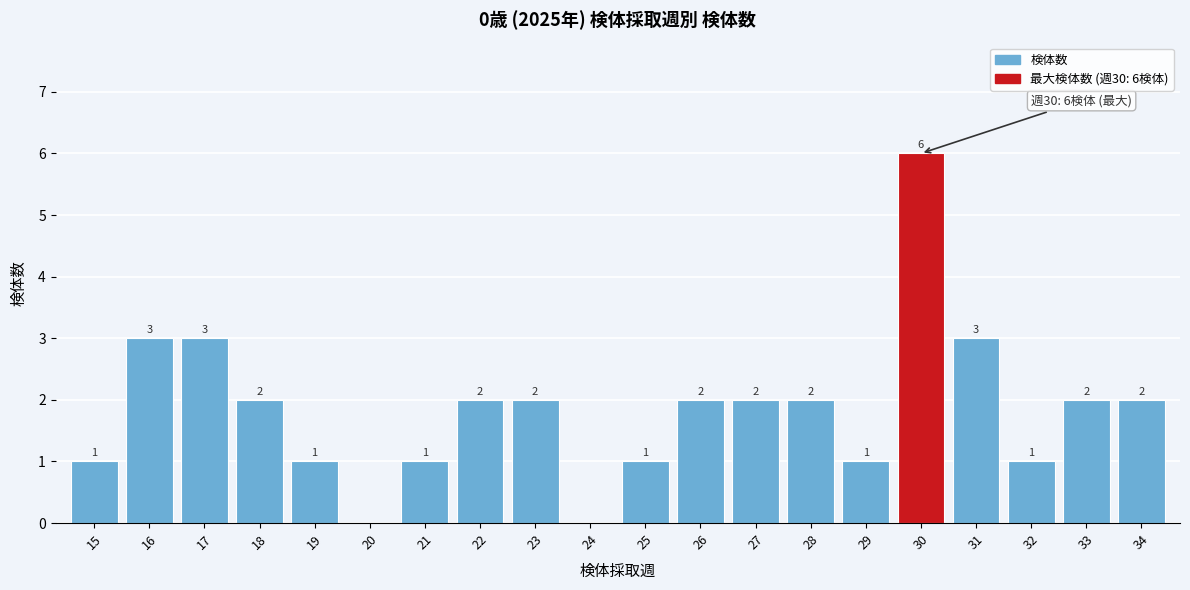

Reading right to left, list all the values displayed in this chart.

34=2	33=2	32=1	31=3	30=6	29=1	28=2	27=2	26=2	25=1	24=0	23=2	22=2	21=1	20=0	19=1	18=2	17=3	16=3	15=1